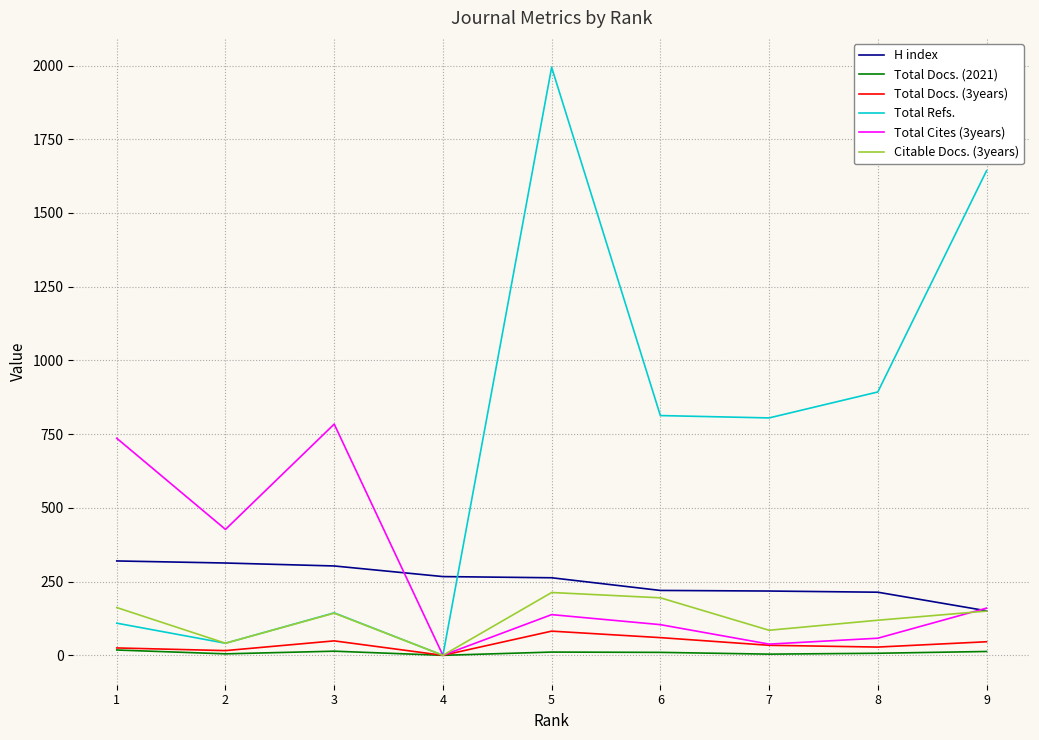

At which category does the chart reach its peak across all series?

5